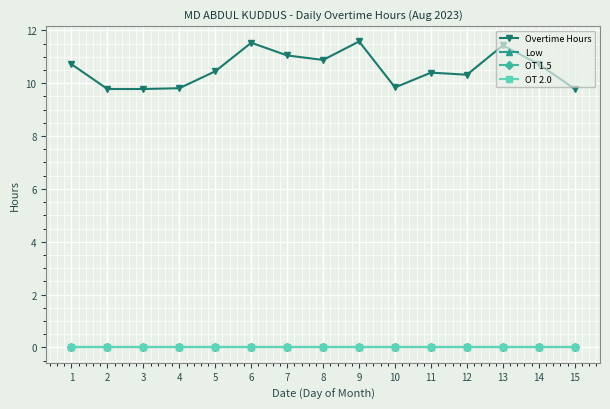

True or false: OT 1.5 and Low intersect in this chart.

False